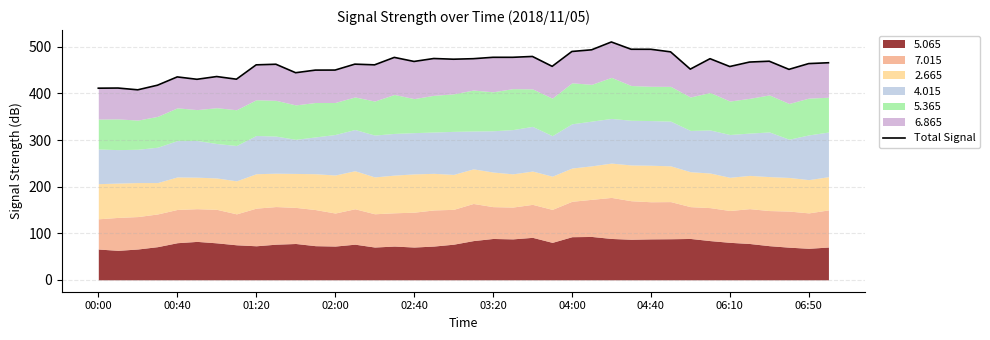

What is the difference between the maximum and minimum values?

102.7